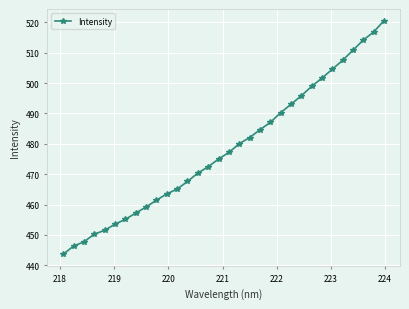

What is the difference between the maximum and minimum values?

76.8